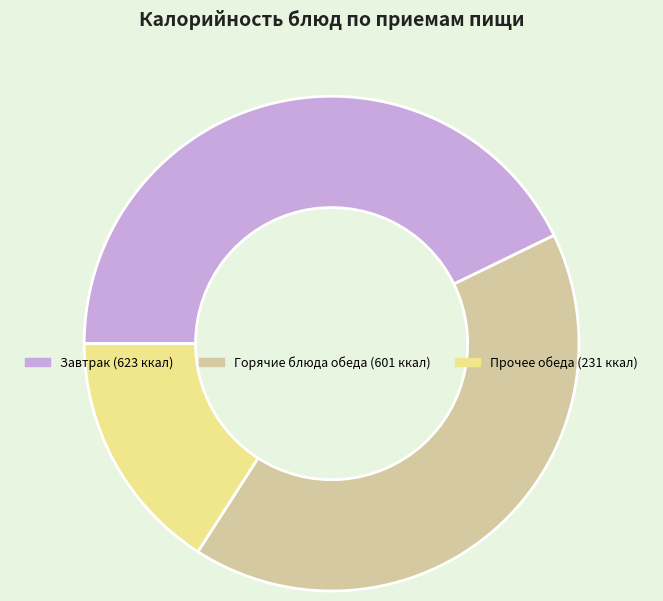

Is there a majority slice in this chart?

No